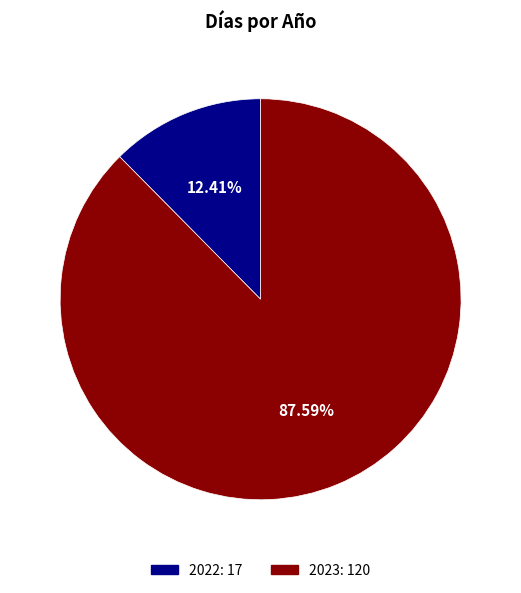

What percentage is the 2023 slice, to the nearest percent?

88%